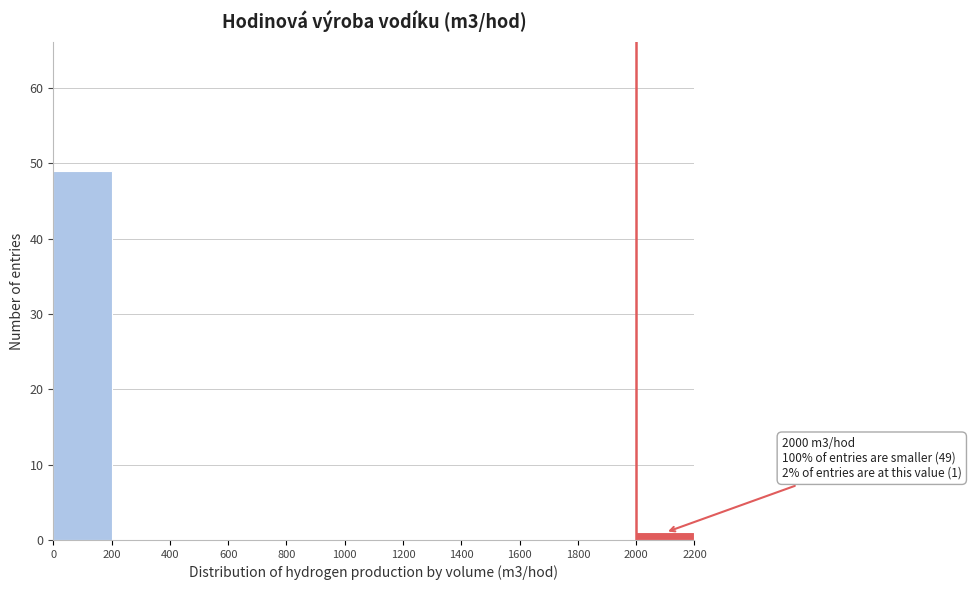

Over which range of the x-axis is the bar tallest?

0 to 200